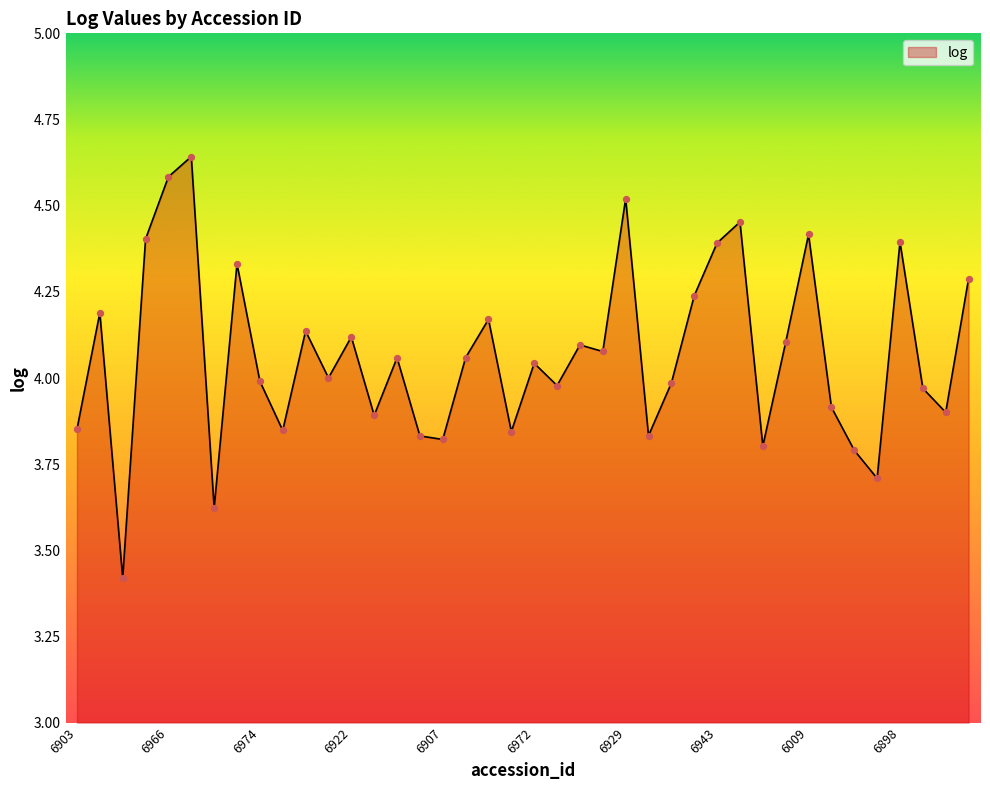

What is the minimum value shown in the chart?

3.4